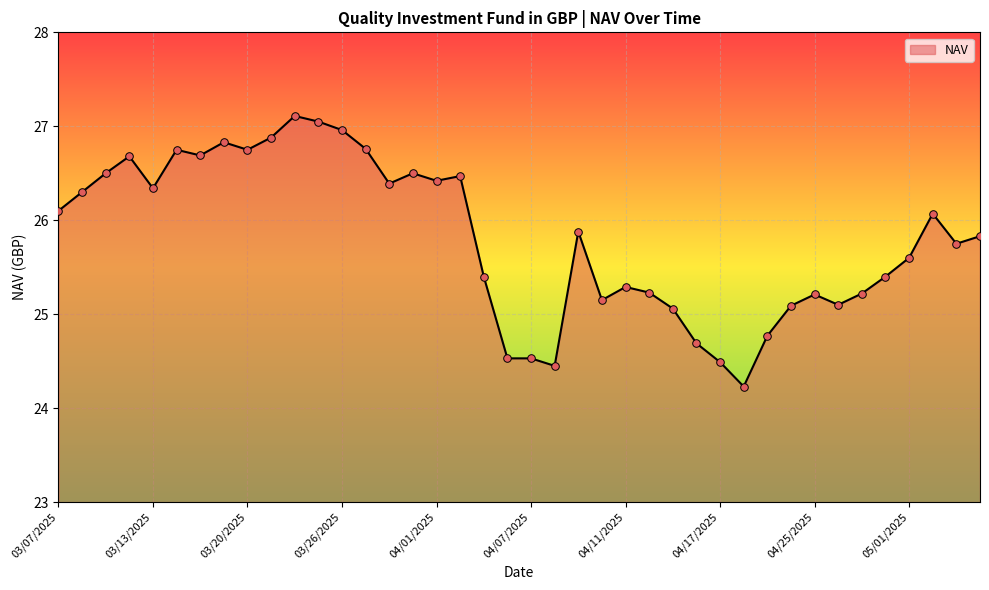

What is the minimum value shown in the chart?

24.2